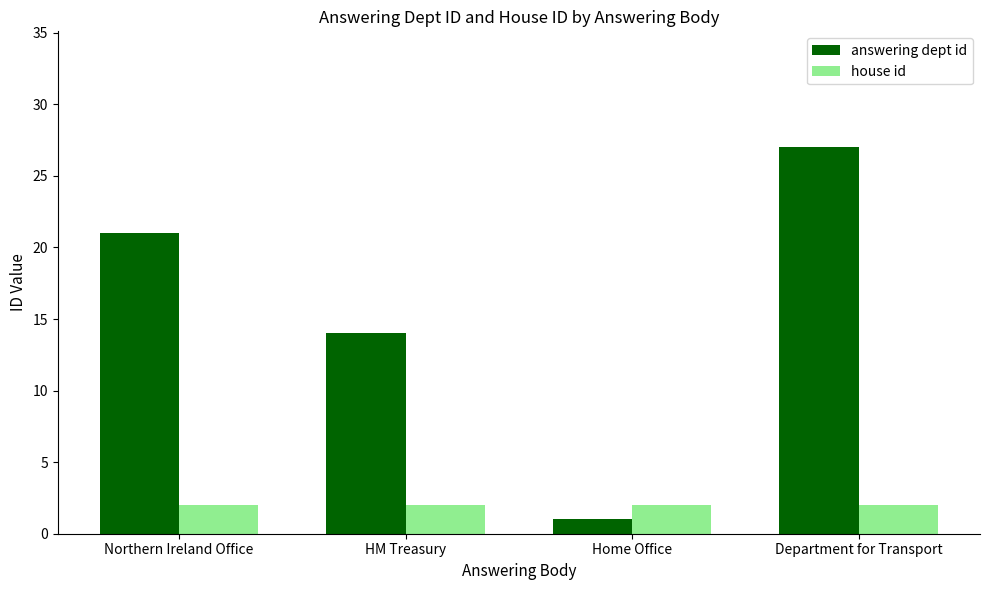

At how many categories does at least one series exceed 15?

2